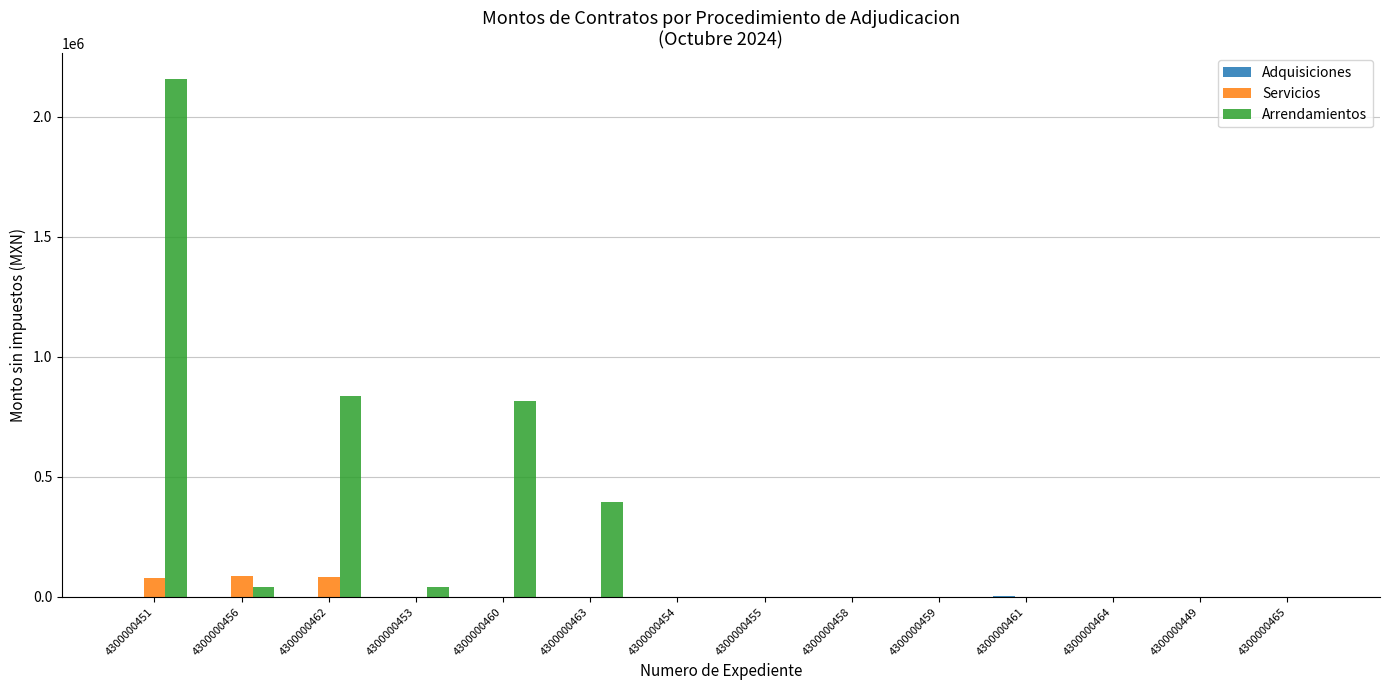

What is the highest value of the Servicios series?

89280.0